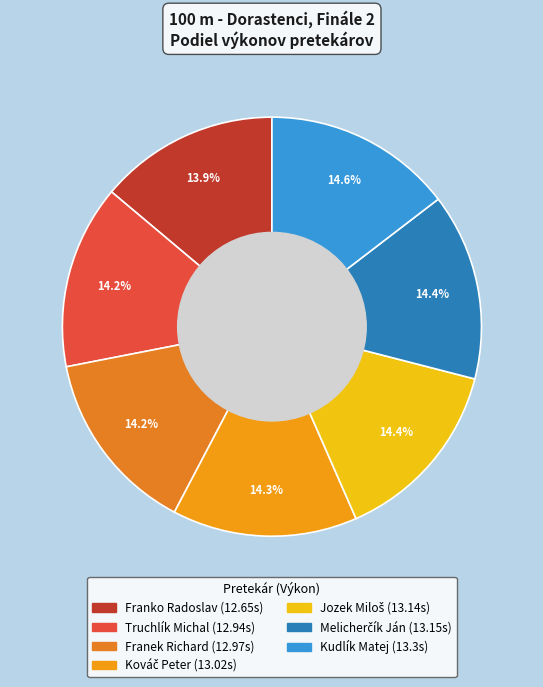

The Franko Radoslav slice represents 23% of the pie. True or false?

False